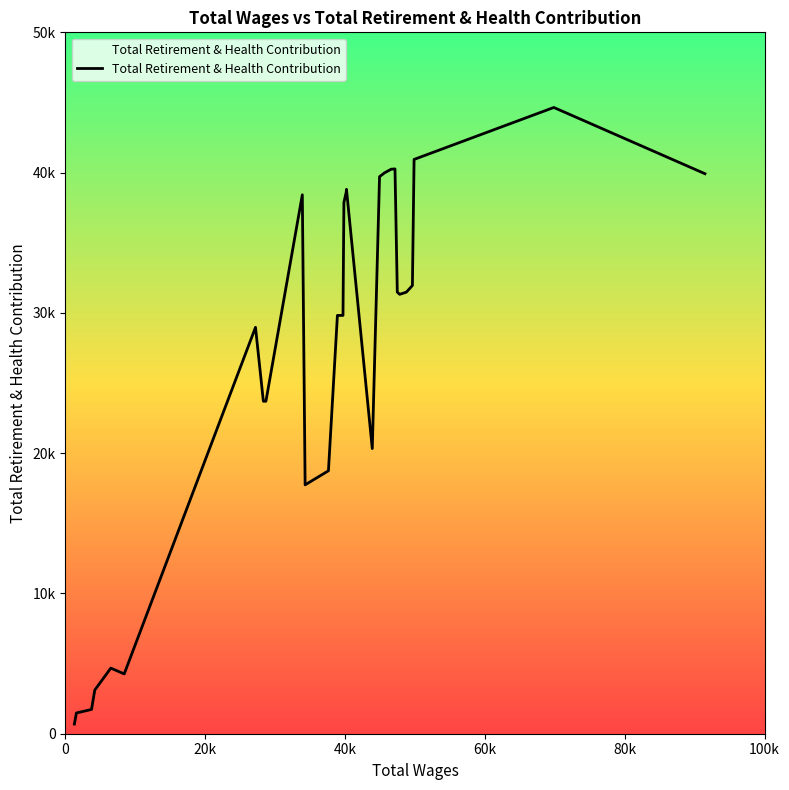

Is this an area chart (filled region under the line)?

Yes